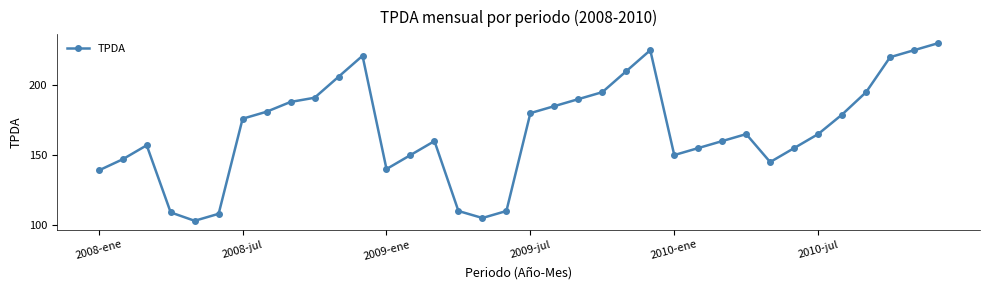

What is the difference between the second highest and second lowest values?

120